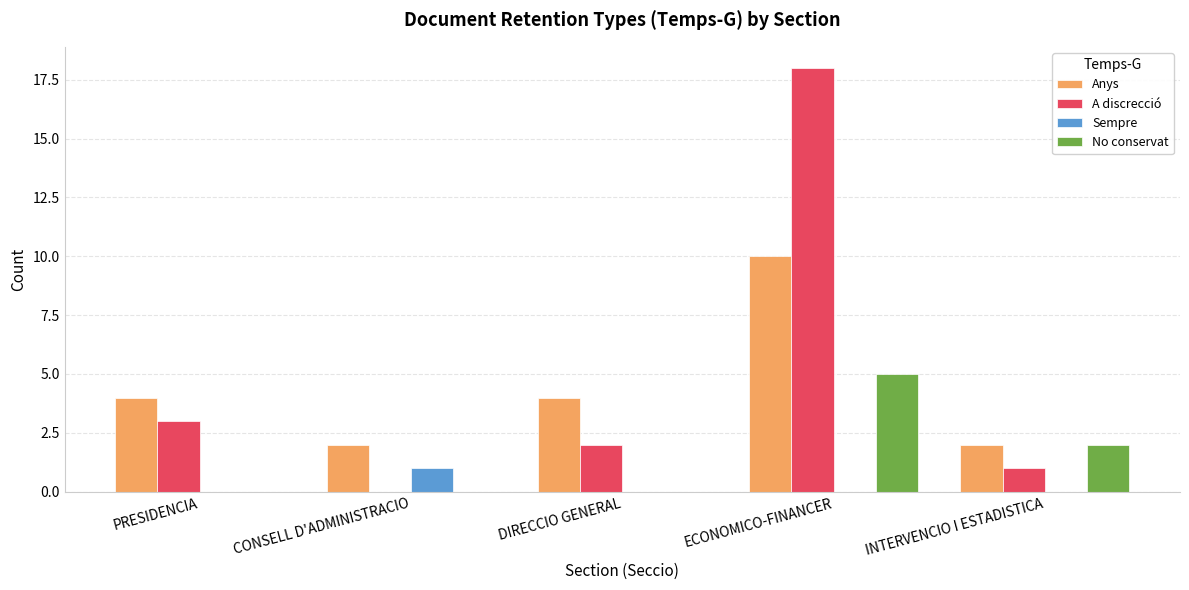

True or false: A discrecció has a value of 18 at ECONOMICO-FINANCER.

True